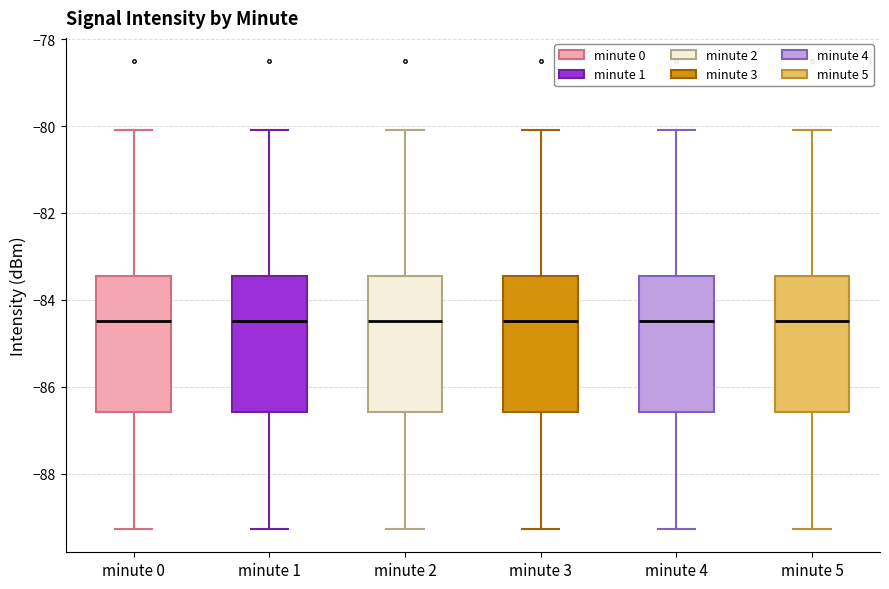

Reading left to right, transcribe this box plot: for each box, give where its median line is, the range the box spans, and where its two whiskers end, as read against the y-axis. The values are not printed on the chart, so give them approximately, as read against the axis.

minute 0: median -84.4, box -86.6 to -83.4, whiskers -89.2 to -80.0
minute 1: median -84.4, box -86.6 to -83.4, whiskers -89.2 to -80.0
minute 2: median -84.4, box -86.6 to -83.4, whiskers -89.2 to -80.0
minute 3: median -84.4, box -86.6 to -83.4, whiskers -89.2 to -80.0
minute 4: median -84.4, box -86.6 to -83.4, whiskers -89.2 to -80.0
minute 5: median -84.4, box -86.6 to -83.4, whiskers -89.2 to -80.0